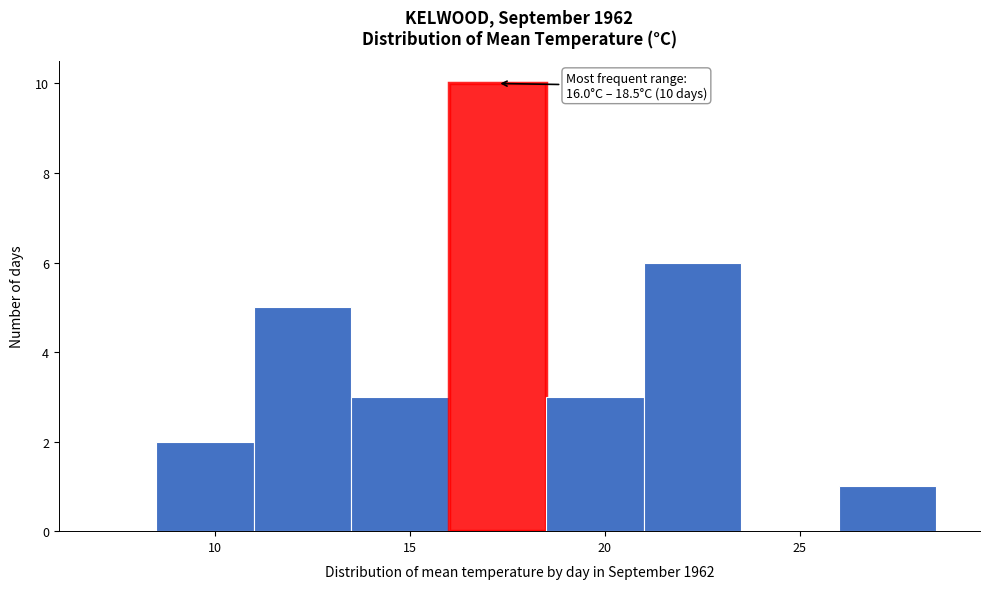

Over which range of the x-axis is the bar tallest?

16.0 to 18.5